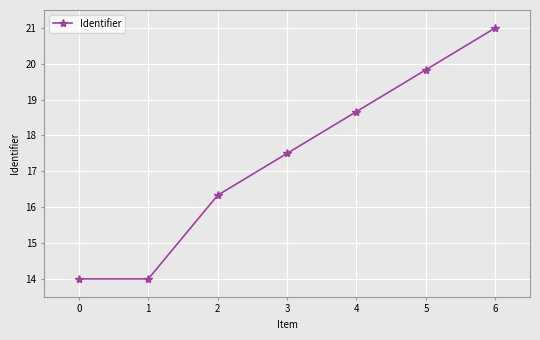

How many lines are shown in the chart?

1